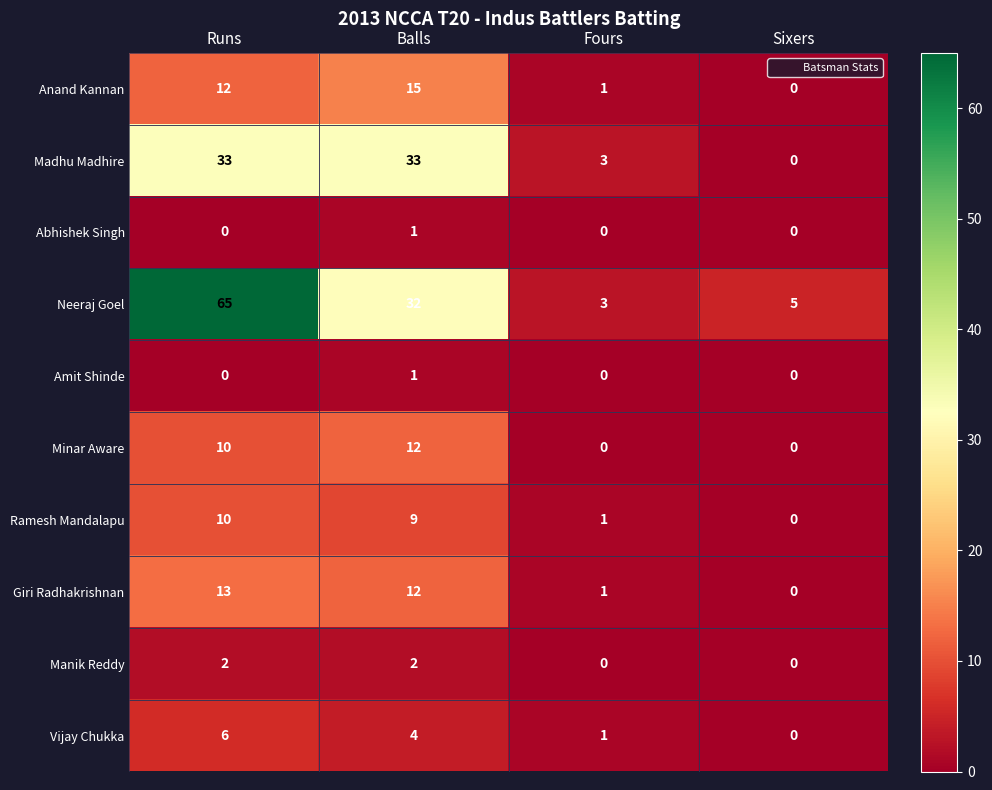

What is the greatest value displayed?

65